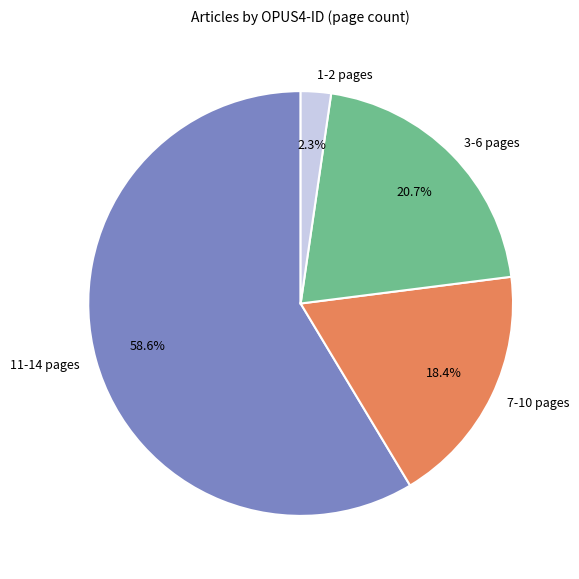

Which has a higher value, 7-10 pages or 1-2 pages?

7-10 pages